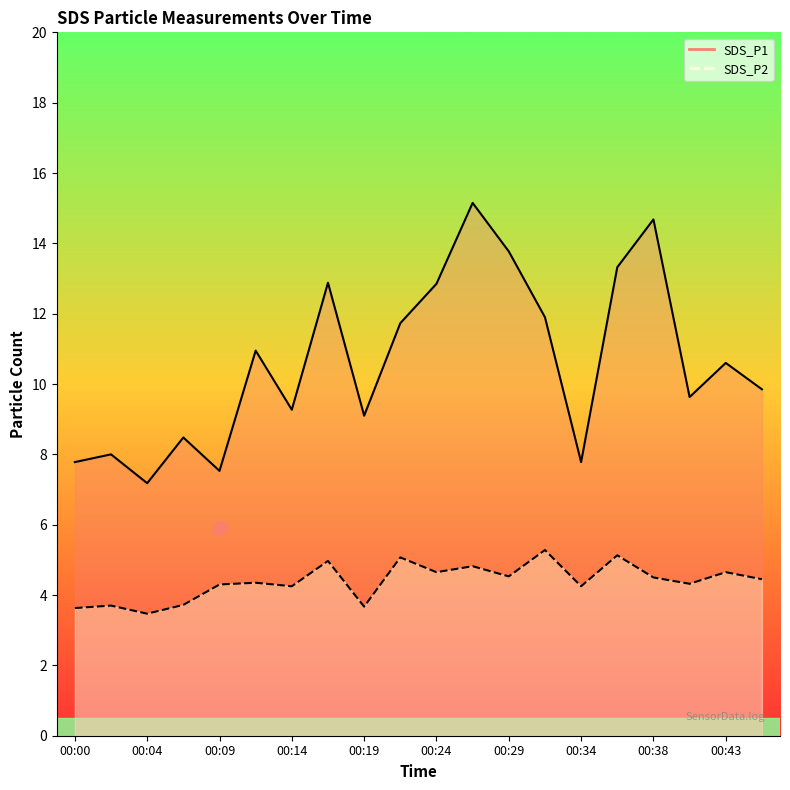

At which label does SDS_P2 reach its peak?

00:31